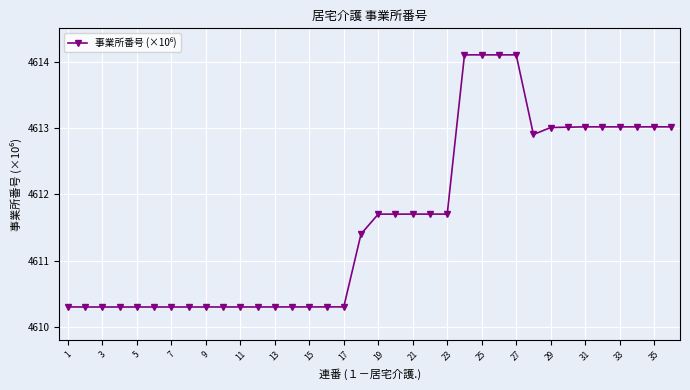

What is the difference between the maximum and minimum values?

3.8